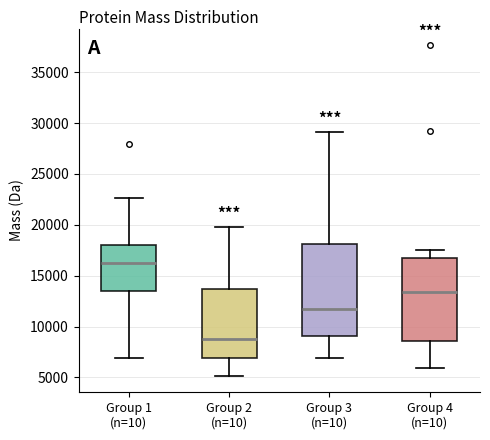

Which box is the tallest, from its lower edge to its upper edge?

Group 3 (n=10)